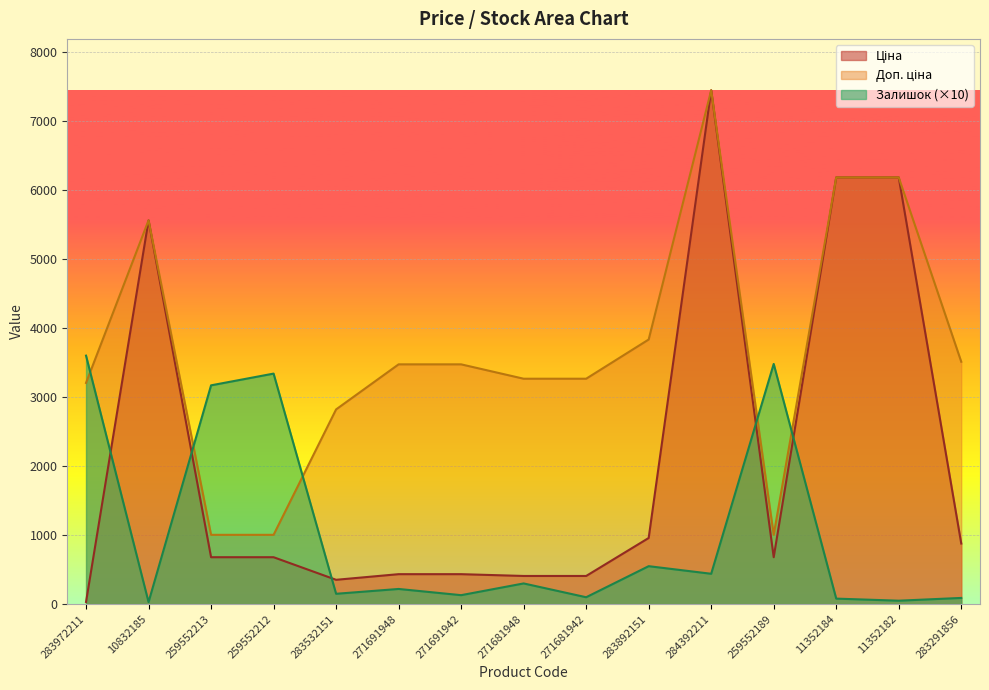

At which category is the sum across all series the highest?

284392211